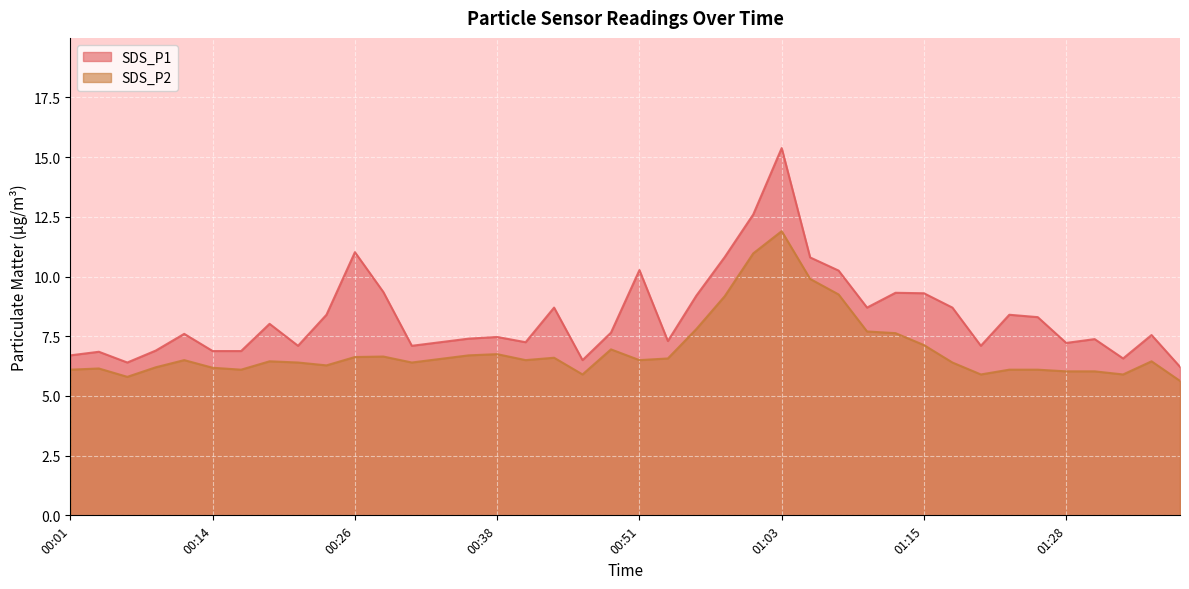

Reading left to right, transcribe all the data shown in this chart.

SDS_P1: 6.7	6.8	6.4	6.9	7.6	6.9	6.9	8.0	7.1	8.4	11.0	9.3	7.1	7.2	7.4	7.5	7.2	8.7	6.5	7.7	10.3	7.3	9.2	10.8	12.6	15.4	10.8	10.2	8.7	9.3	9.3	8.7	7.1	8.4	8.3	7.2	7.4	6.6	7.5	6.2
SDS_P2: 6.1	6.2	5.8	6.2	6.5	6.2	6.1	6.5	6.4	6.3	6.6	6.7	6.4	6.5	6.7	6.8	6.5	6.6	5.9	7.0	6.5	6.6	7.8	9.2	11.0	11.9	9.9	9.2	7.7	7.6	7.1	6.4	5.9	6.1	6.1	6.0	6.0	5.9	6.5	5.6